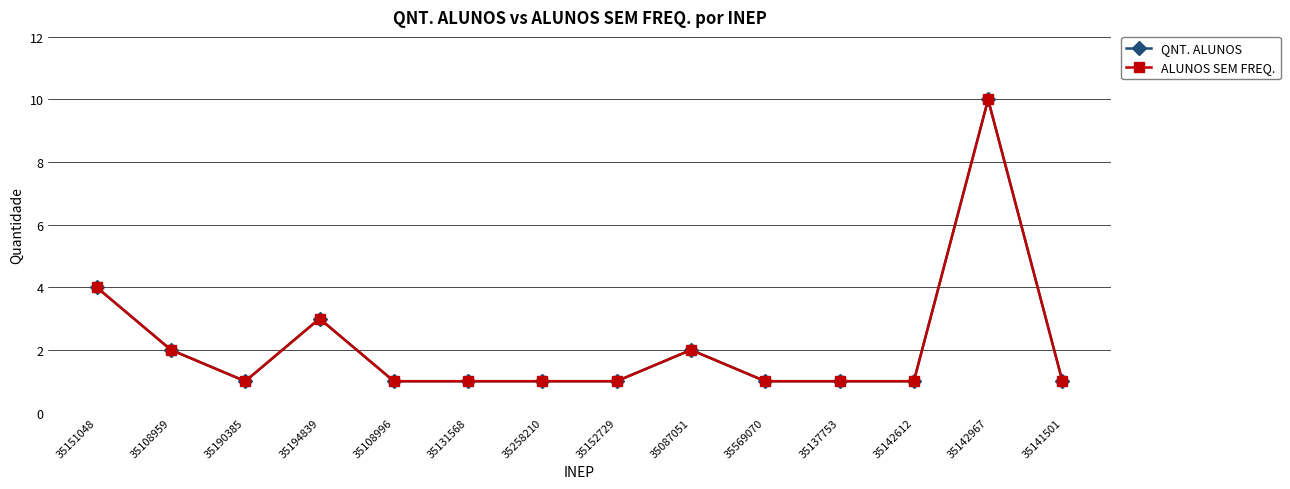

What is the difference between the maximum and minimum values in the QNT. ALUNOS series?

9